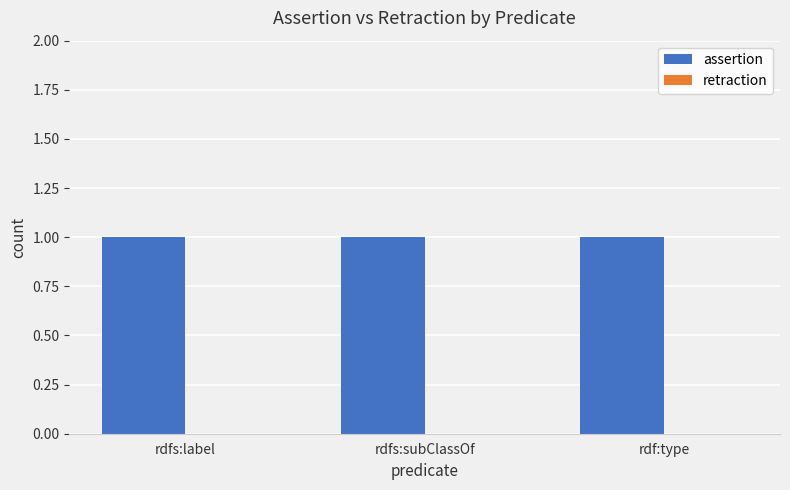

Reading right to left, list all the values displayed in this chart.

assertion: rdf:type=1	rdfs:subClassOf=1	rdfs:label=1
retraction: rdf:type=0	rdfs:subClassOf=0	rdfs:label=0